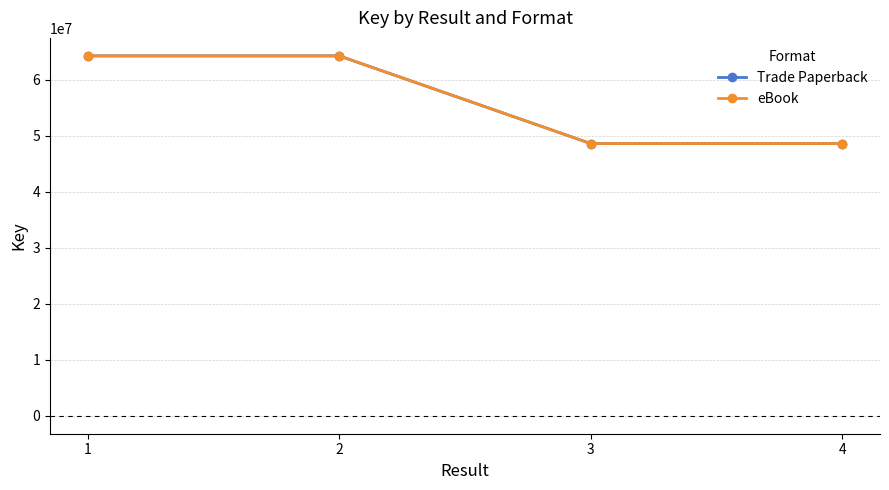

Rank the series by their maximum value, from lowest to highest.

Trade Paperback, eBook